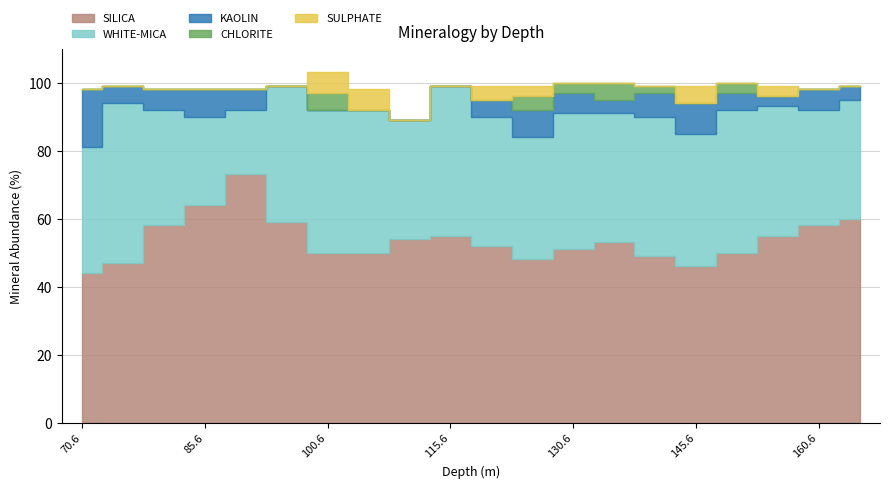

What is the average value of the SILICA series?

54